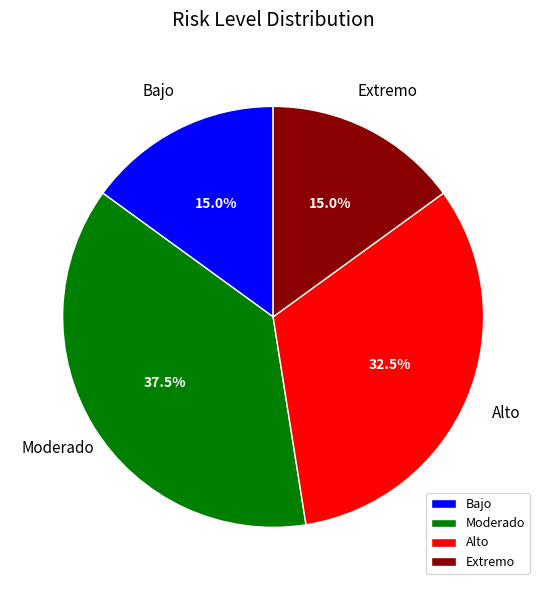

Between Moderado and Bajo, which is larger?

Moderado